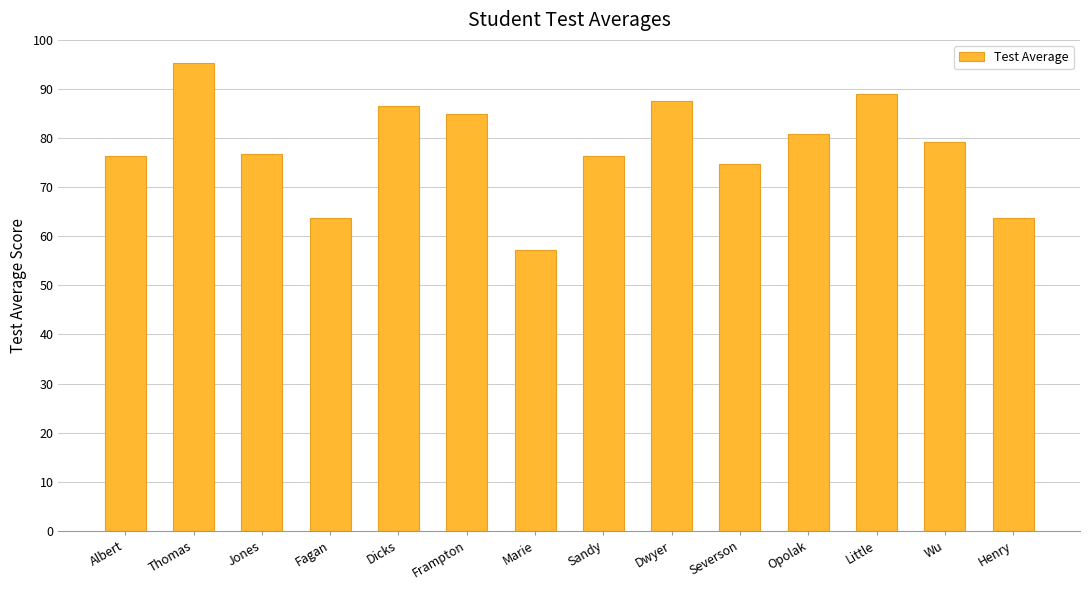

True or false: the data shows 80.8 at Opolak.

True